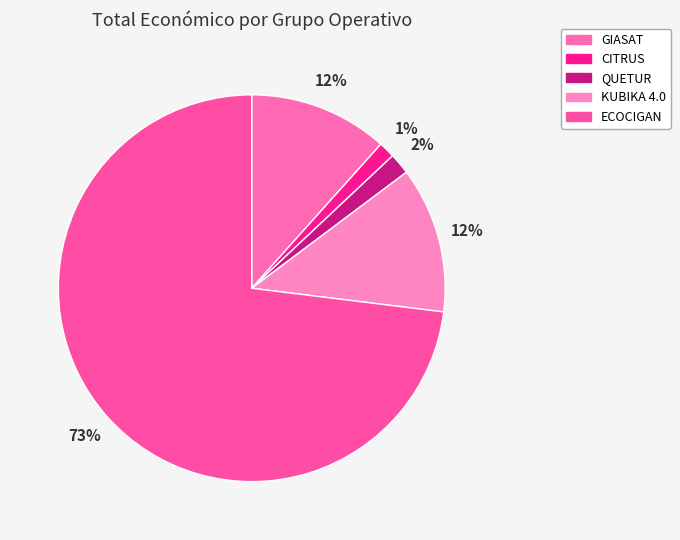

Count the number of slices in the pie.

5